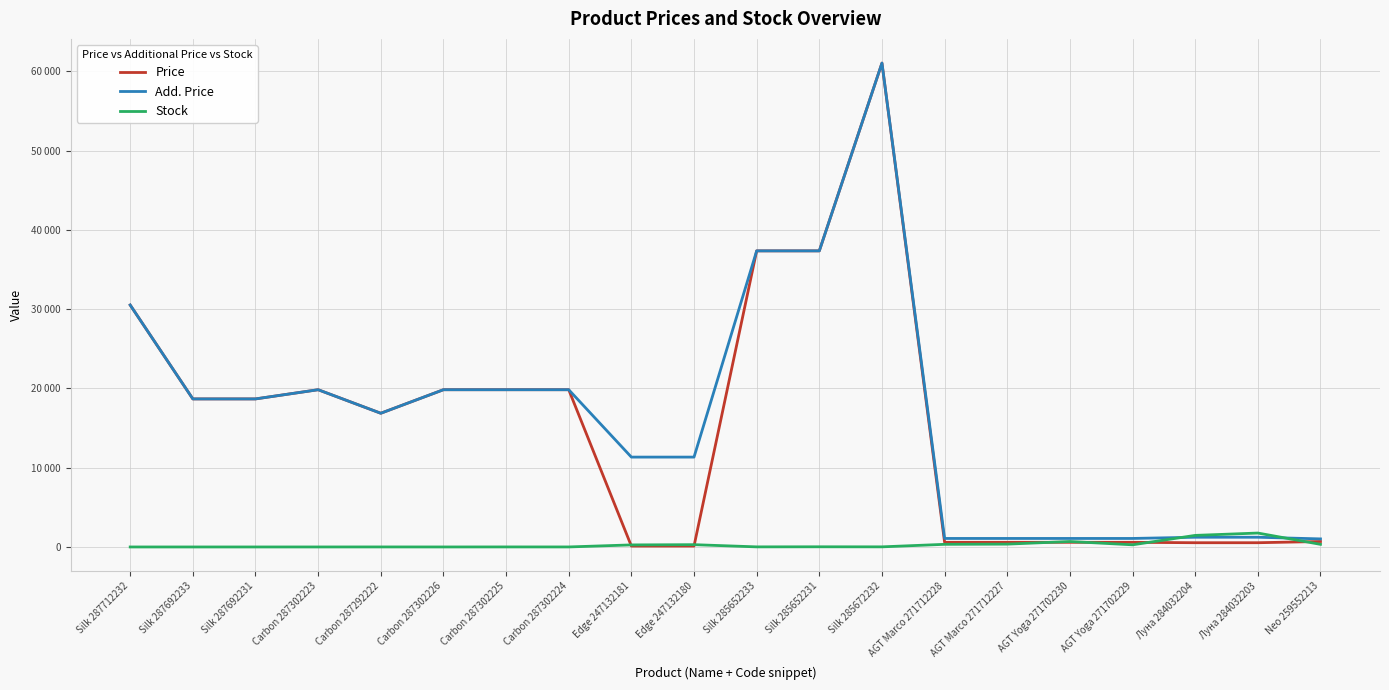

True or false: Price has a value of 586.0 at AGT Marco 271712227.

True